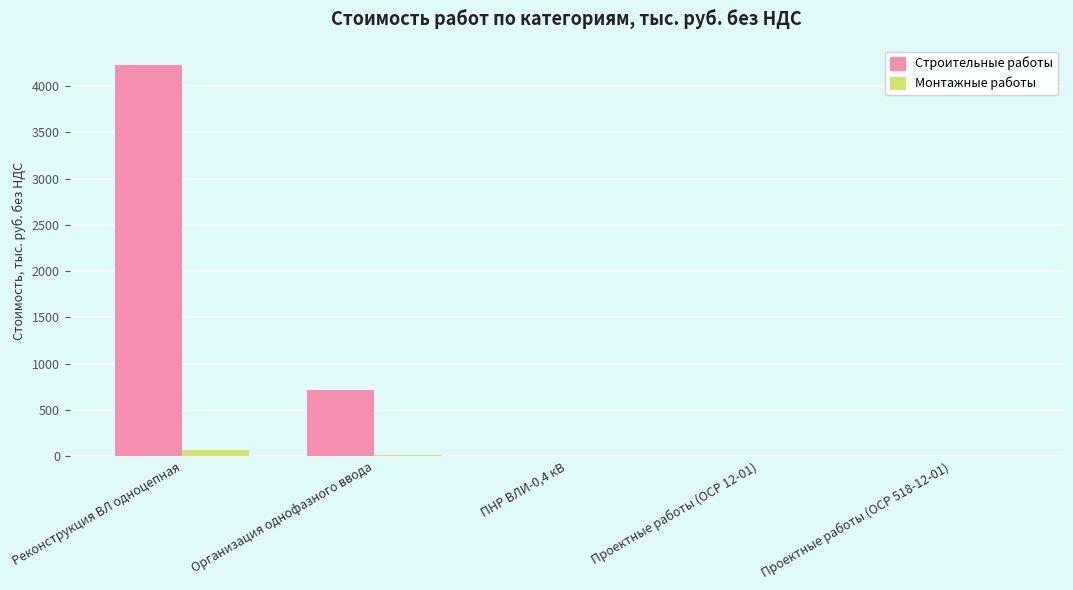

At which category is the sum across all series the highest?

Реконструкция ВЛ одноцепная